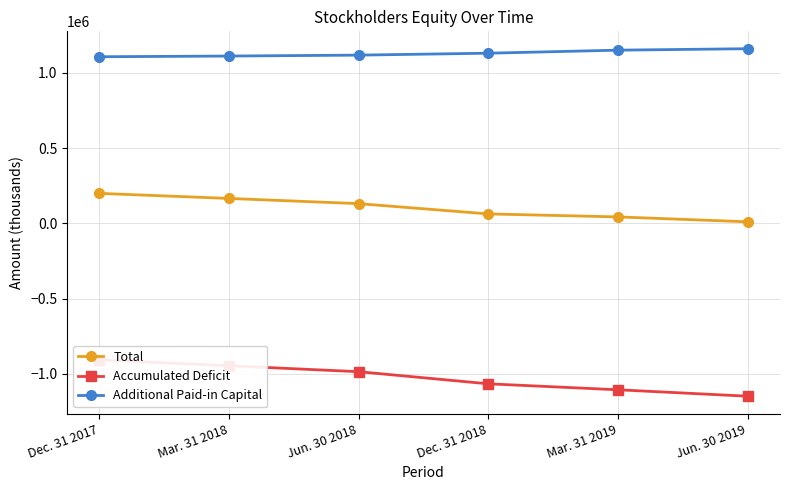

List the series in order of their overall mean, highest first.

Additional Paid-in Capital, Total, Accumulated Deficit